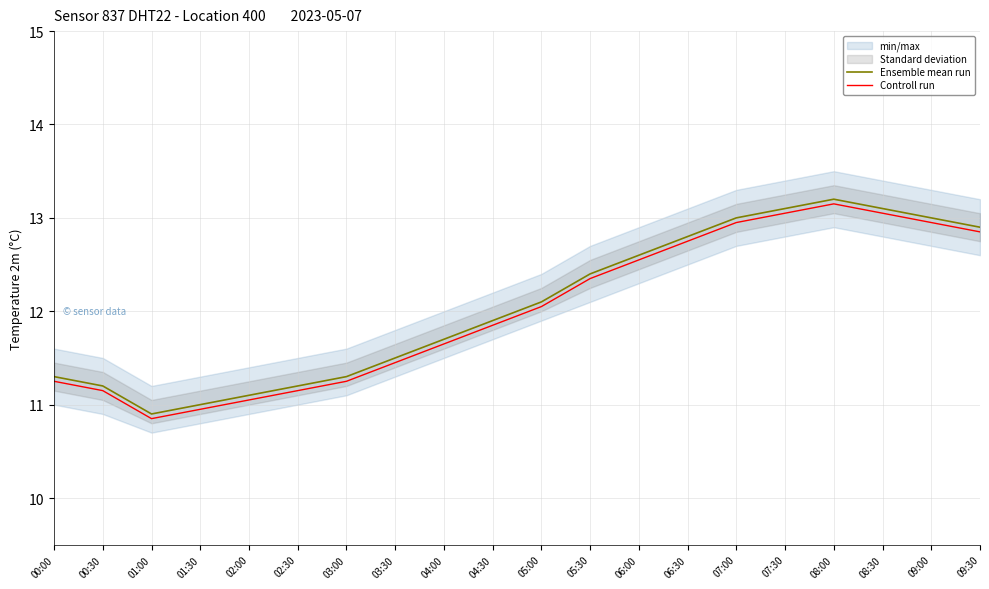

The value of Ensemble mean run at 00:00 is 15.2. True or false?

False